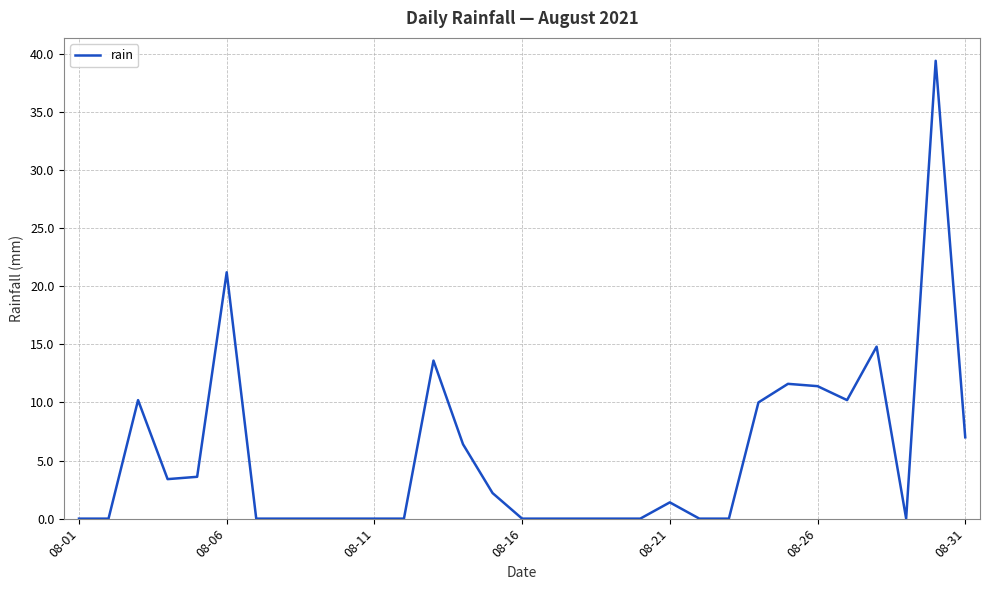

What is the difference between the maximum and minimum values?

39.4